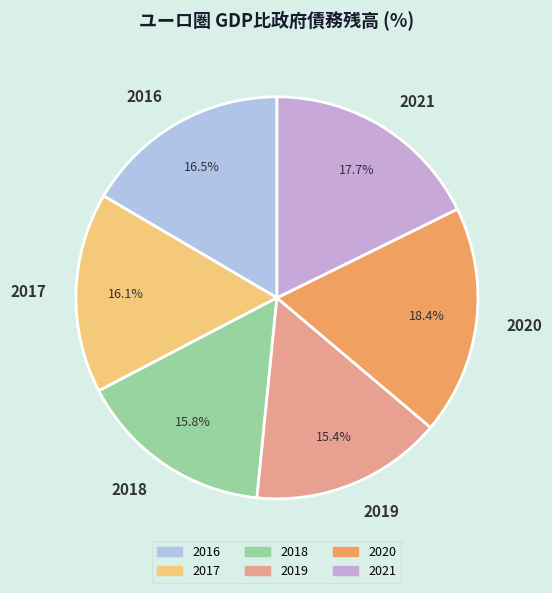

Does any single category account for the majority?

No